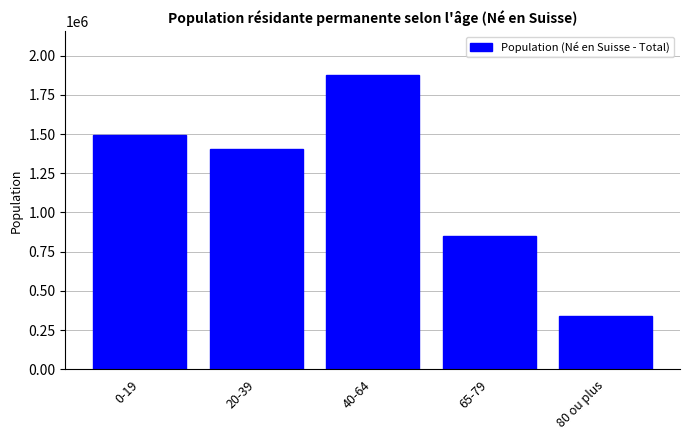

Reading right to left, what are all the values shown in this chart?

340599	848898	1874874	1404020	1496671